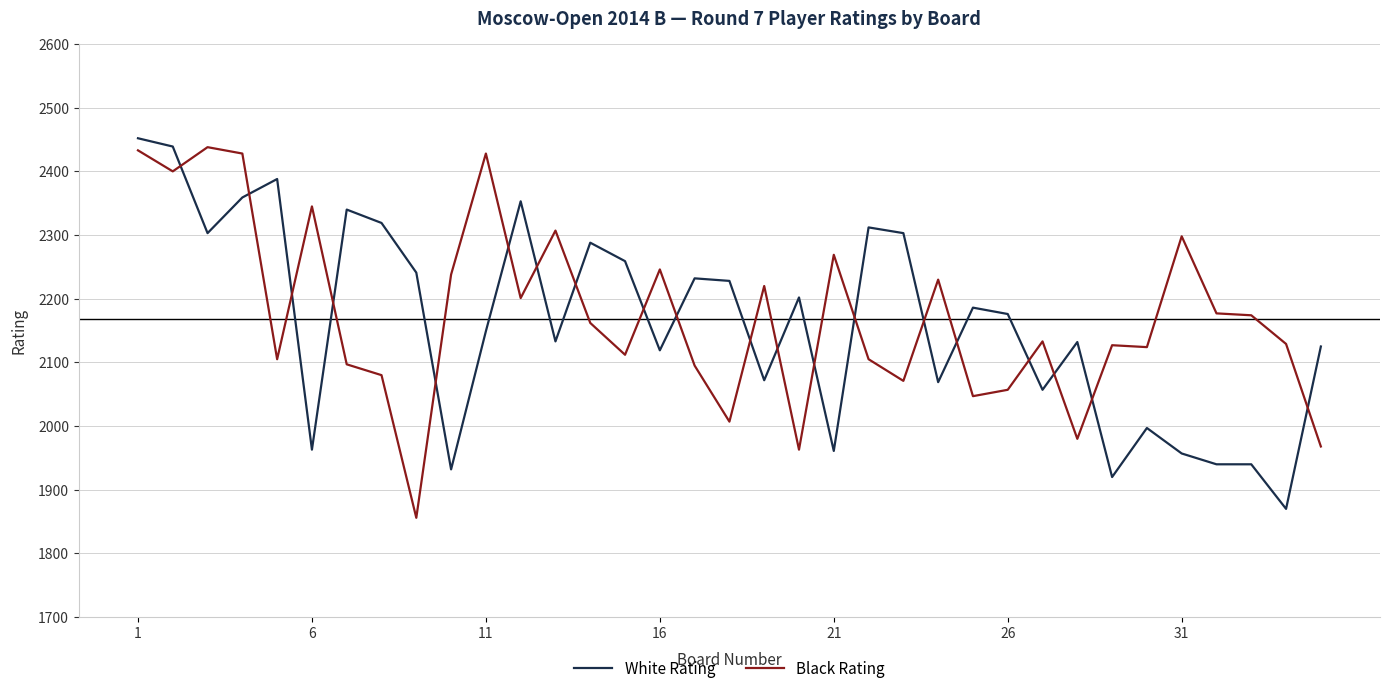

How many intersections are there between White Rating and Black Rating?

20